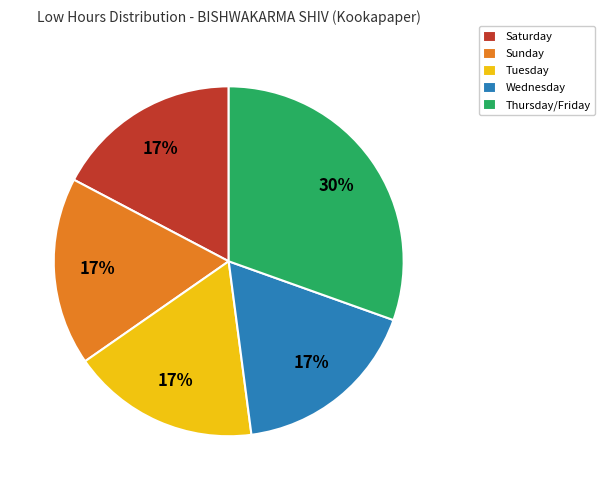

Which category has the biggest portion of the pie?

Thursday/Friday